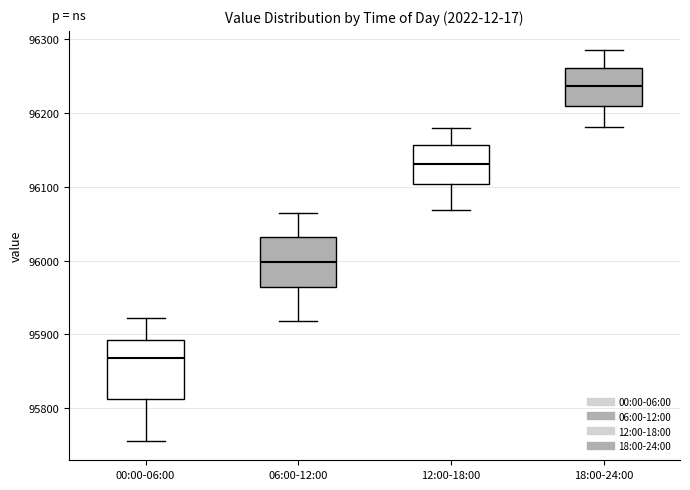

Where does the upper whisker of the box for 06:00-12:00 end on the y-axis? The values are not printed on the chart, so give them approximately, as read against the axis.

96070